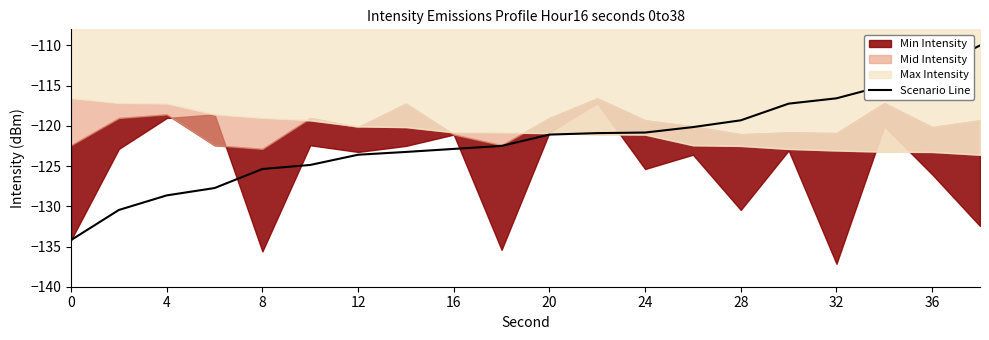

What is the maximum value for Scenario Line?

-110.0